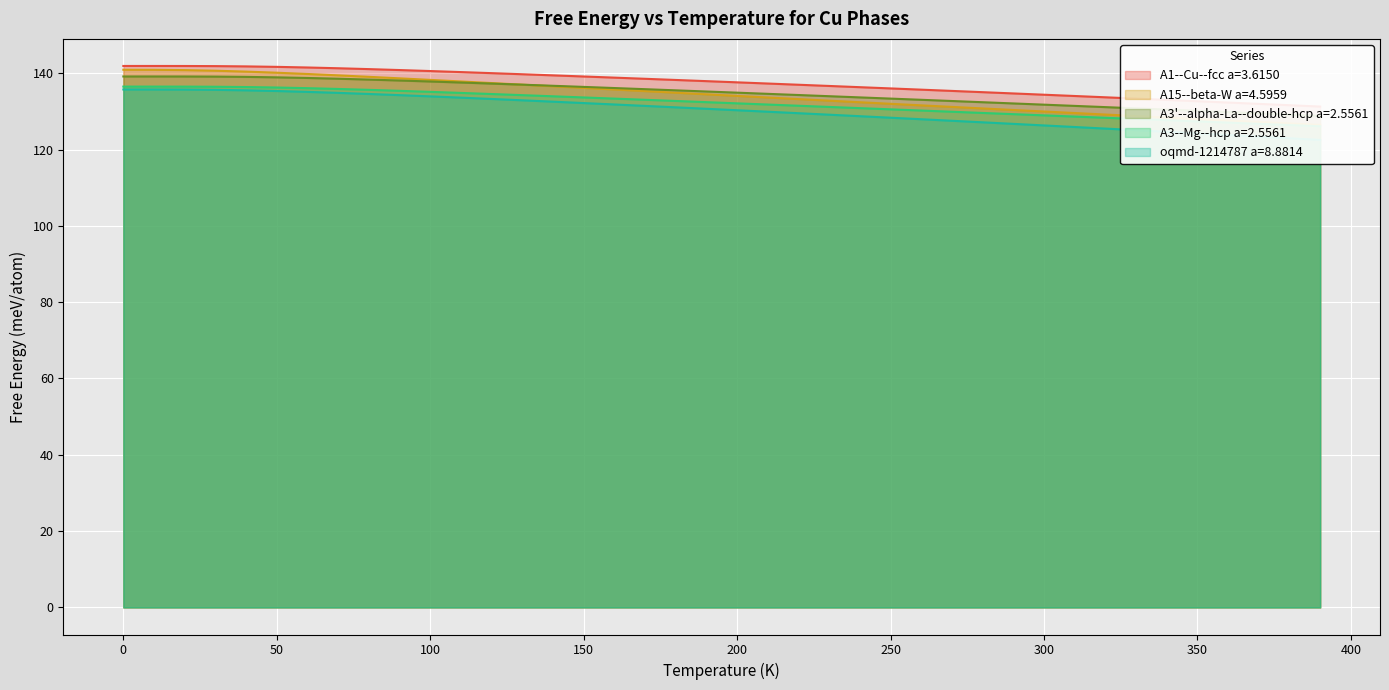

Which category has the lowest value across all series?

390